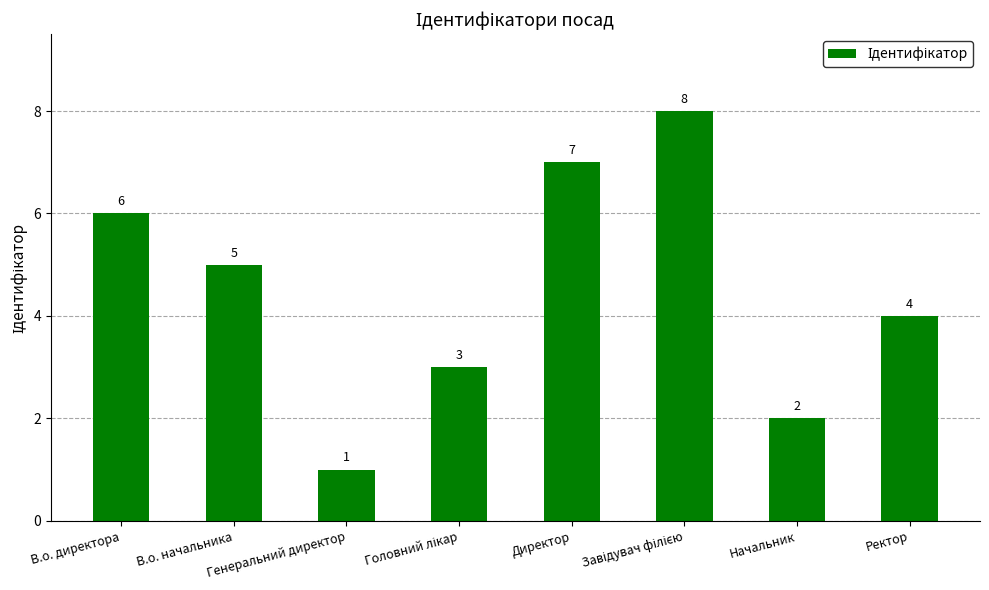

What is the minimum value shown in the chart?

1